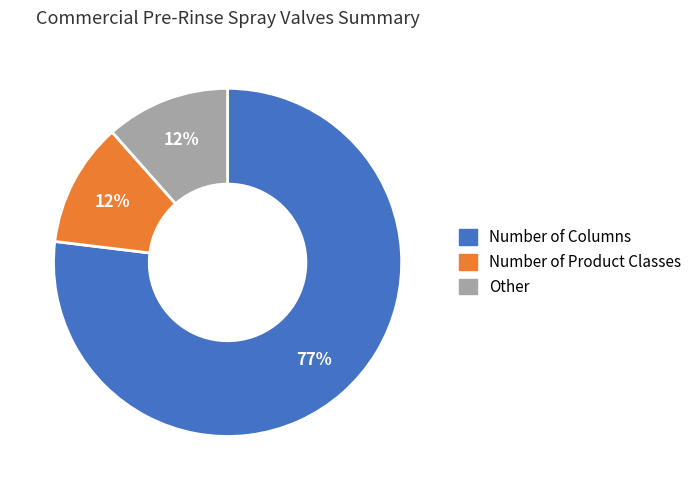

To the nearest percent, what percentage of the pie is Number of Product Classes?

12%